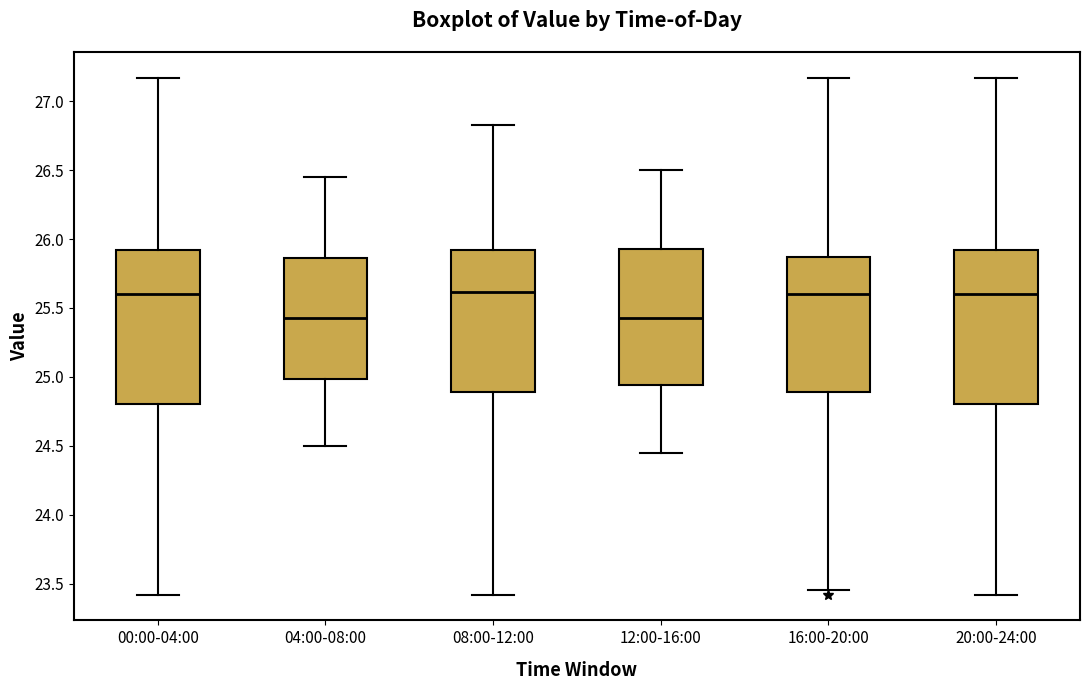

Reading left to right, read every box against the y-axis: the position of its median line, the range the box covers, and the ends of its whiskers. The values are not printed on the chart, so give them approximately, as read against the axis.

00:00-04:00: median 25.60, box 24.80 to 25.90, whiskers 23.40 to 27.15
04:00-08:00: median 25.45, box 25.00 to 25.85, whiskers 24.50 to 26.45
08:00-12:00: median 25.60, box 24.90 to 25.90, whiskers 23.40 to 26.85
12:00-16:00: median 25.45, box 24.95 to 25.95, whiskers 24.45 to 26.50
16:00-20:00: median 25.60, box 24.90 to 25.85, whiskers 23.45 to 27.15
20:00-24:00: median 25.60, box 24.80 to 25.90, whiskers 23.40 to 27.15